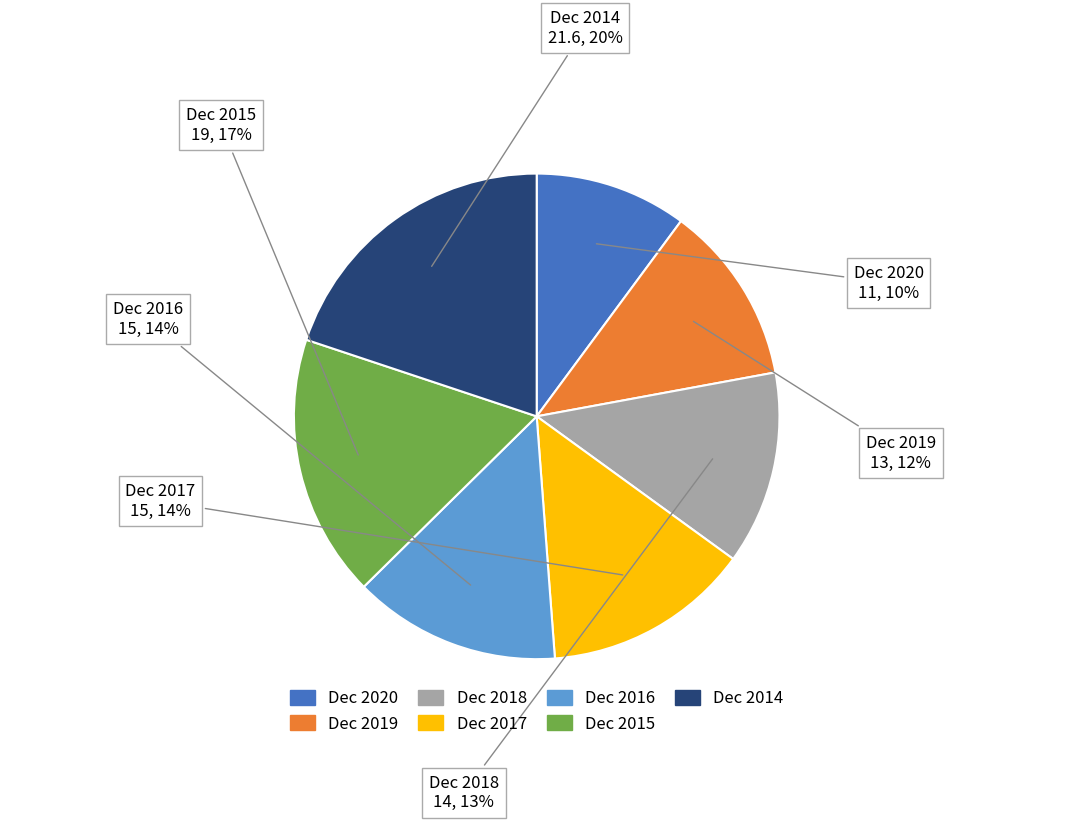

True or false: Dec 2014 accounts for 12% of the total.

False